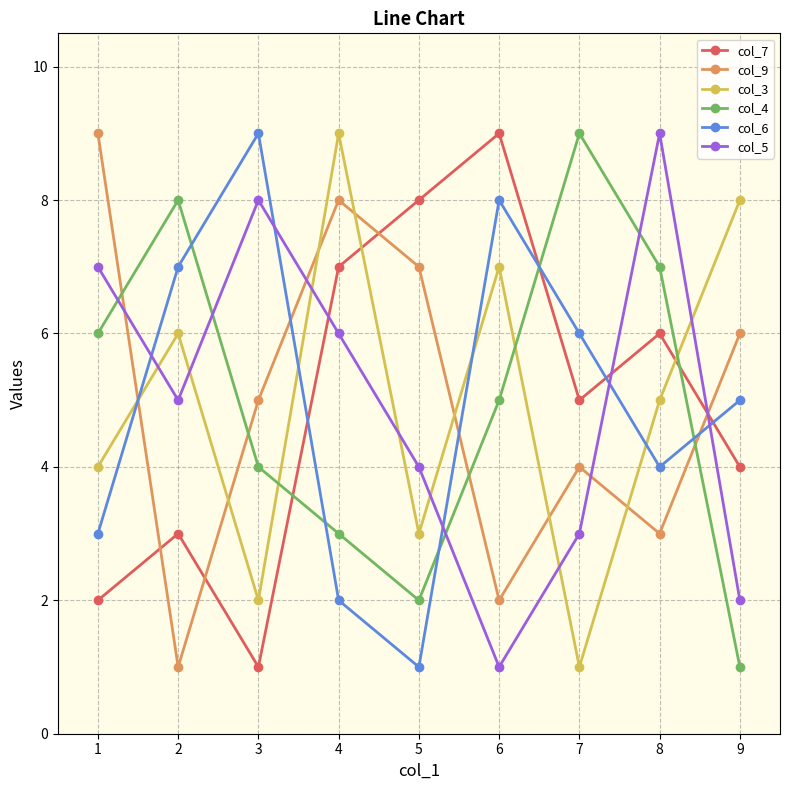

What is the difference between the maximum and minimum values in the col_9 series?

8